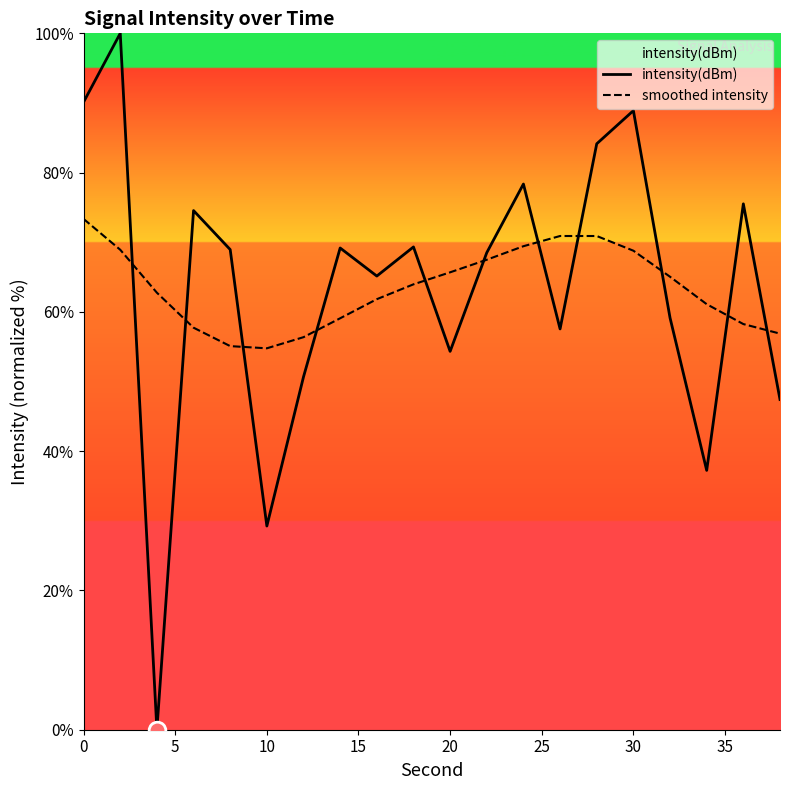

What is the maximum value shown in the chart?

100.0